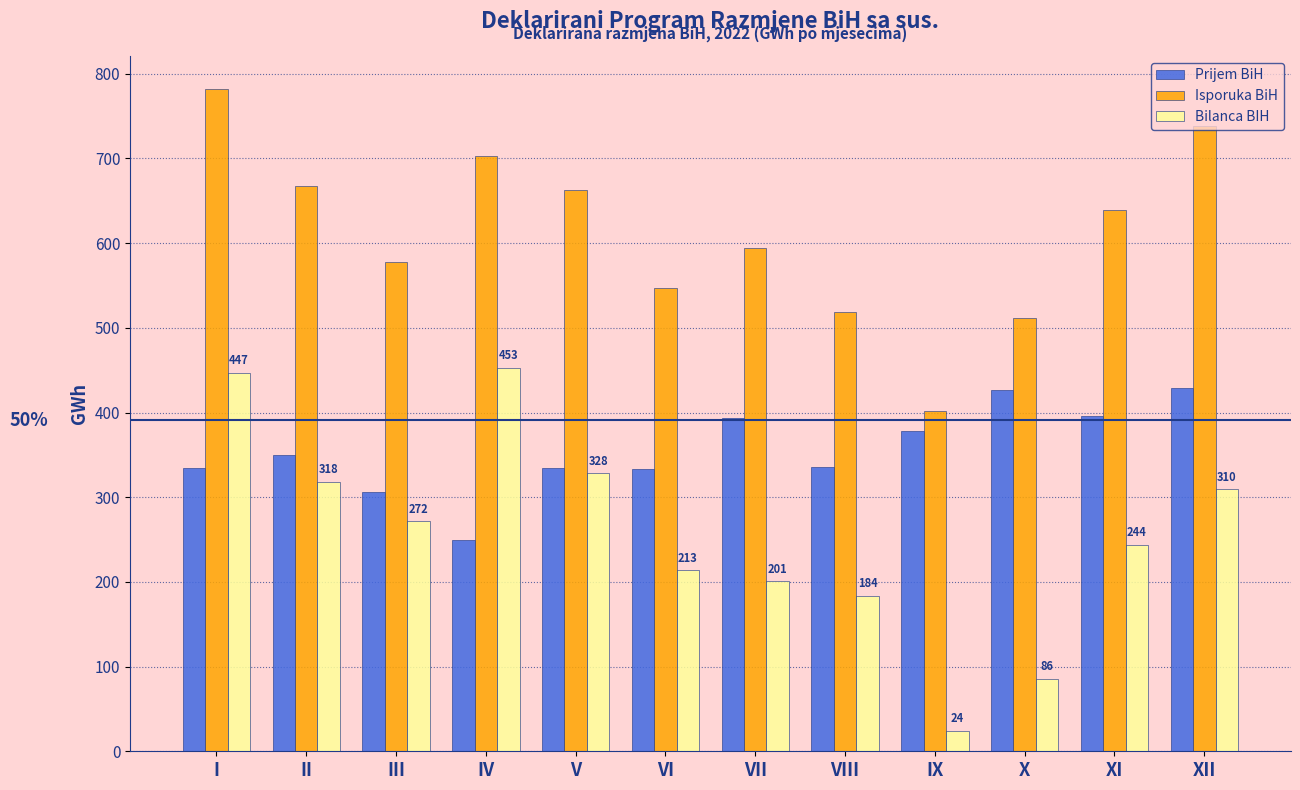

What is the difference between the highest and lowest values at II?

349.3